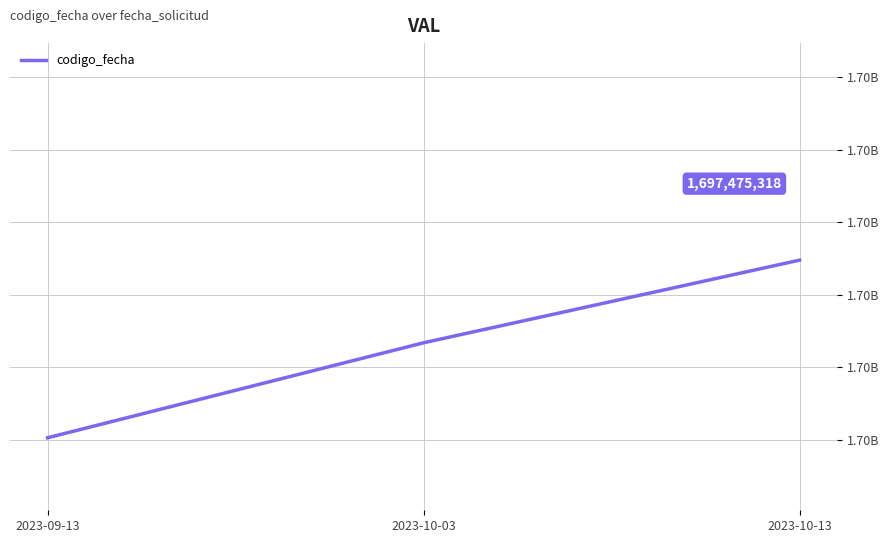

List the labels in order of value, largest first.

2023-10-13, 2023-10-03, 2023-09-13